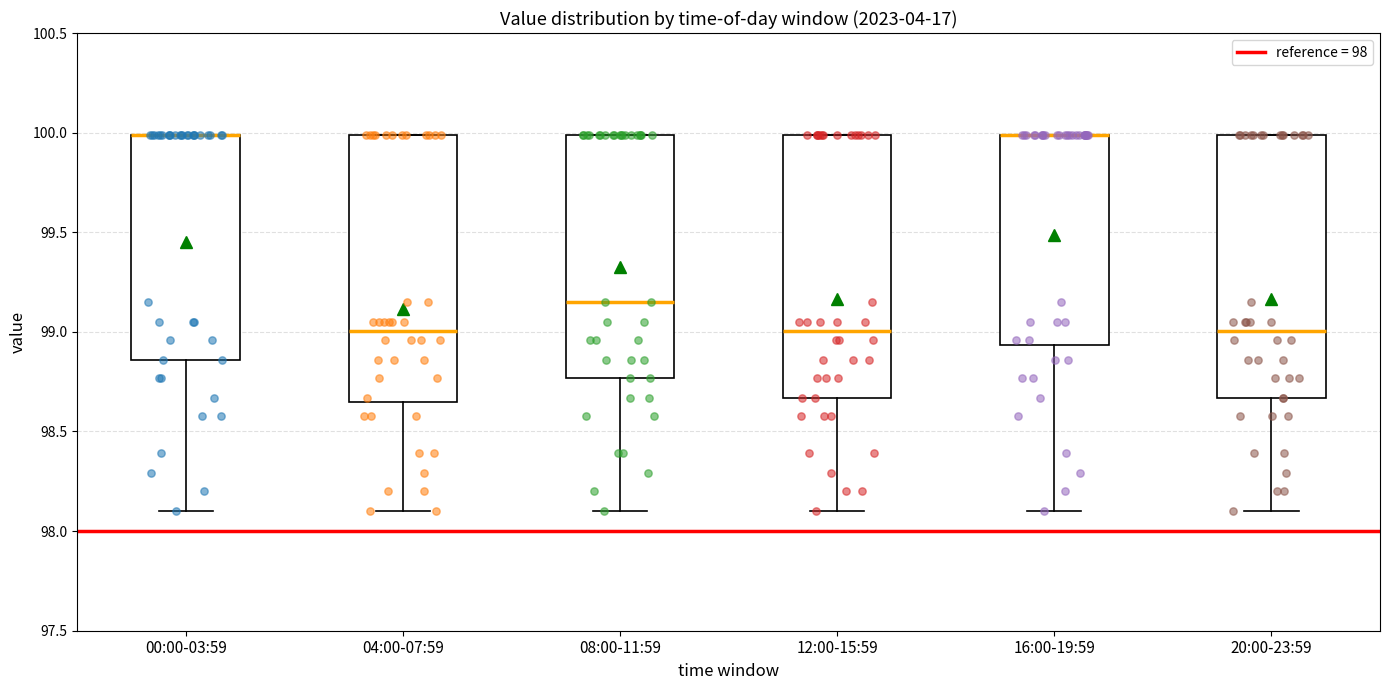

Reading left to right, transcribe this box plot: for each box, give where its median line is, the range the box spans, and where its two whiskers end, as read against the y-axis. The values are not printed on the chart, so give them approximately, as read against the axis.

00:00-03:59: median 100.00 (drawn on the box's upper edge), box 98.85 to 100.00, whiskers 98.10 to 100.00
04:00-07:59: median 99.00, box 98.65 to 100.00, whiskers 98.10 to 100.00
08:00-11:59: median 99.15, box 98.75 to 100.00, whiskers 98.10 to 100.00
12:00-15:59: median 99.00, box 98.65 to 100.00, whiskers 98.10 to 100.00
16:00-19:59: median 100.00 (drawn on the box's upper edge), box 98.95 to 100.00, whiskers 98.10 to 100.00
20:00-23:59: median 99.00, box 98.65 to 100.00, whiskers 98.10 to 100.00